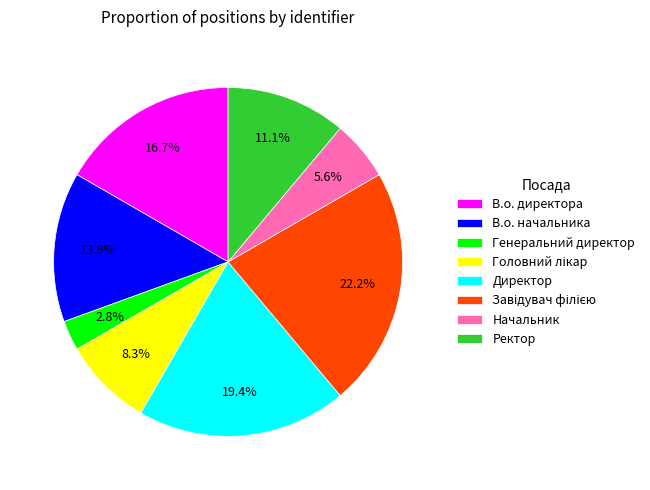

To the nearest percent, what is the difference between the В.о. директора and Директор slice percentages?

3%